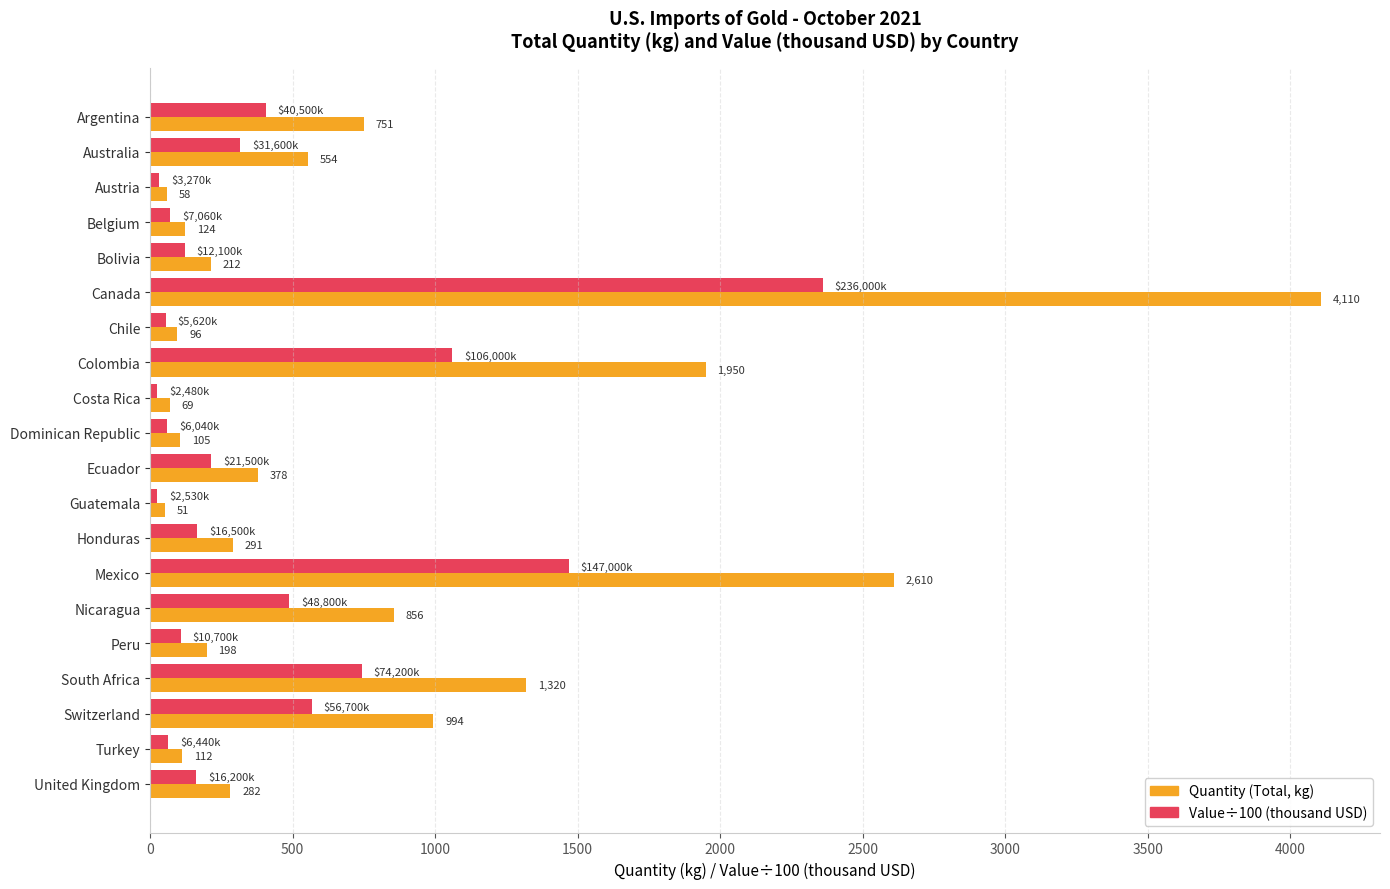

At which category is the sum across all series the highest?

Canada